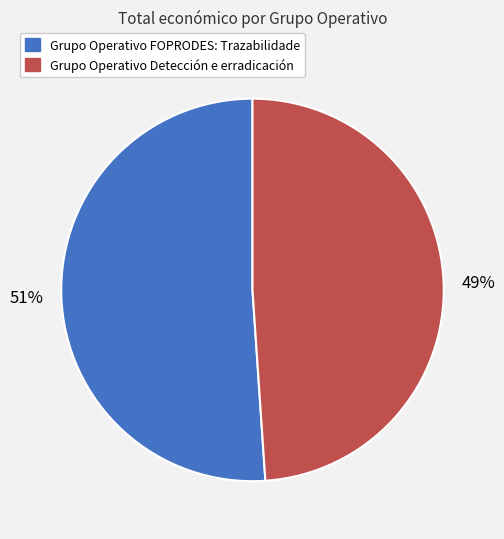

Does Grupo Operativo Detección e erradicación account for over 50% of the chart?

No